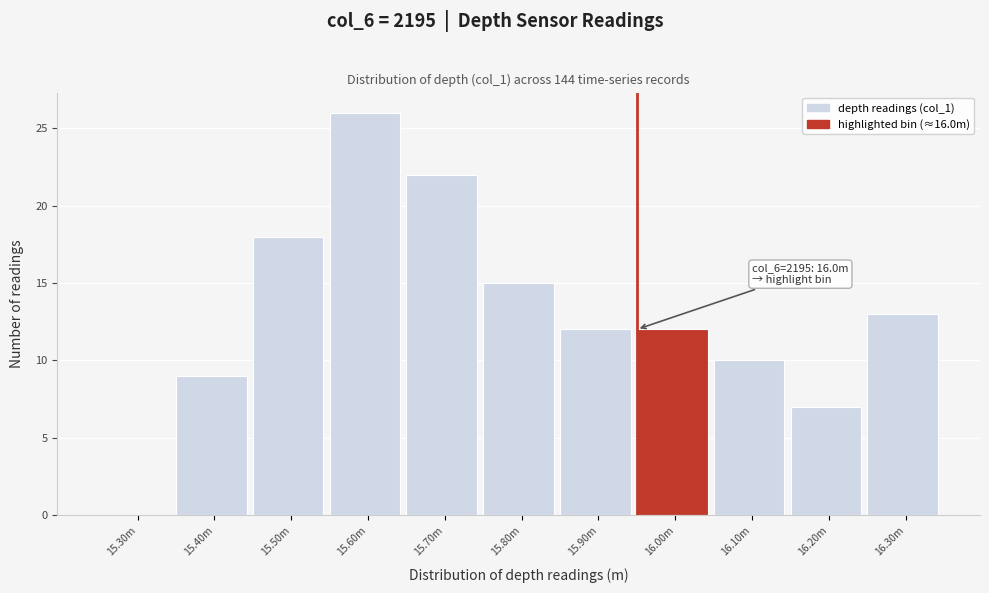

Reading right to left, what are all the values shown in this chart?

16.30m=13	16.20m=7	16.10m=10	16.00m=12	15.90m=12	15.80m=15	15.70m=22	15.60m=26	15.50m=18	15.40m=9	15.30m=0